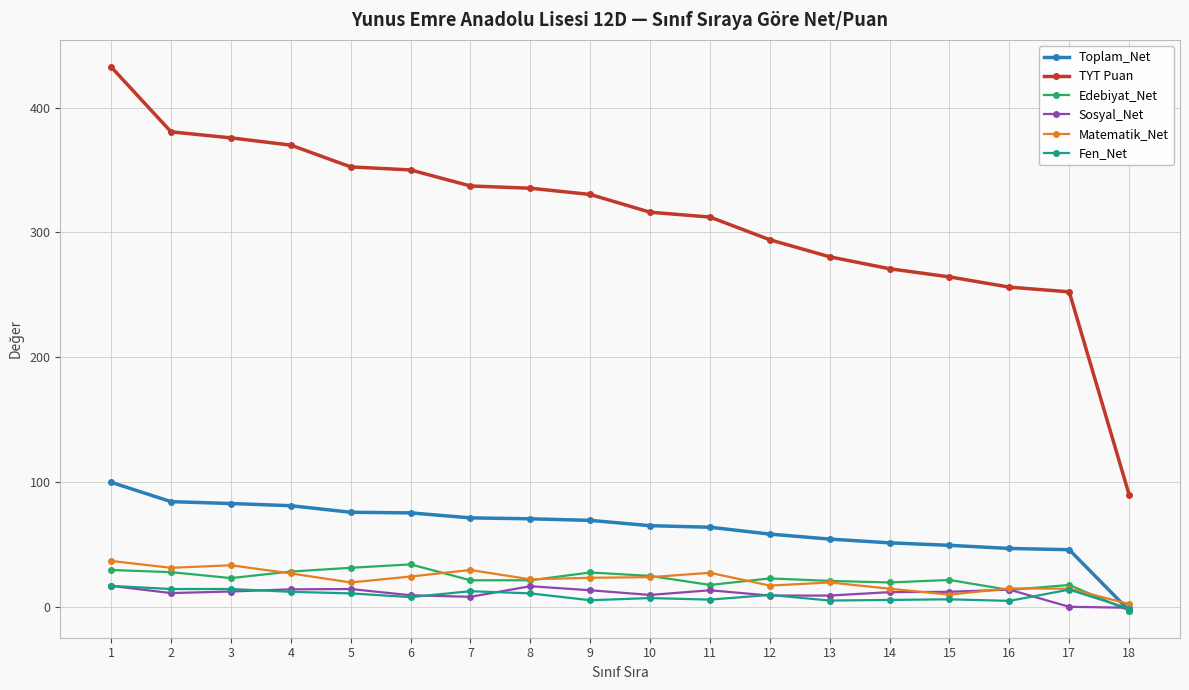

True or false: Fen_Net has more than 2 points higher than both neighbors.

True